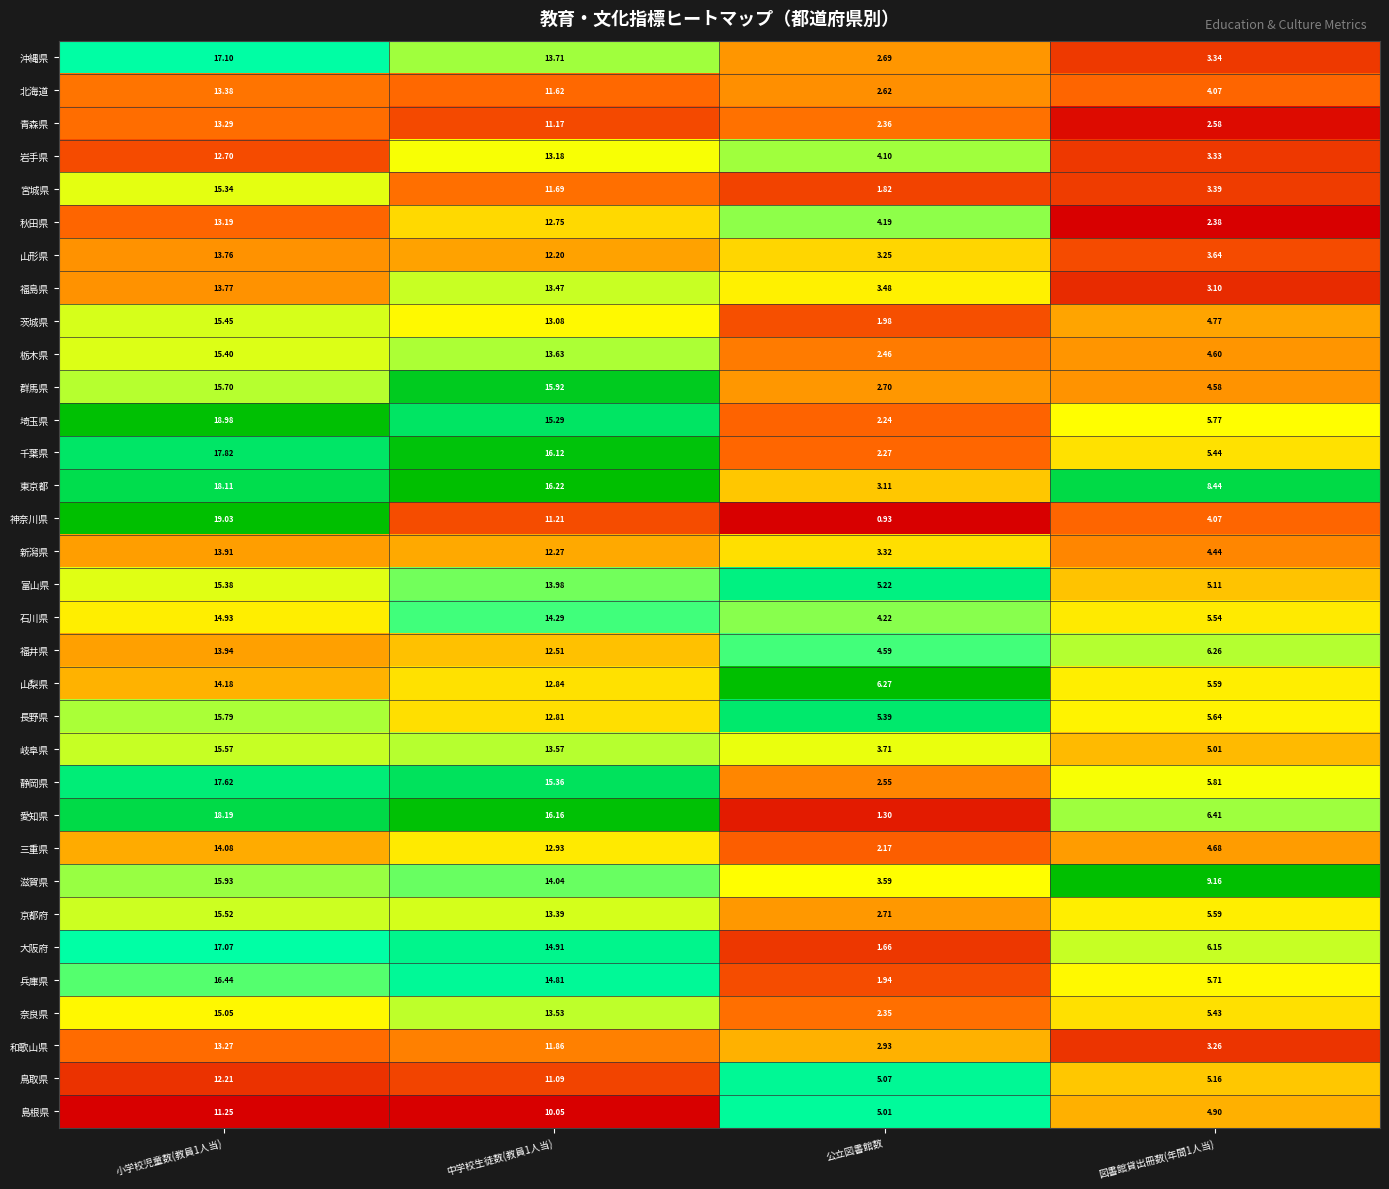

What is the difference between the highest and lowest values at 図書館貸出冊数(年間1人当)?

6.8